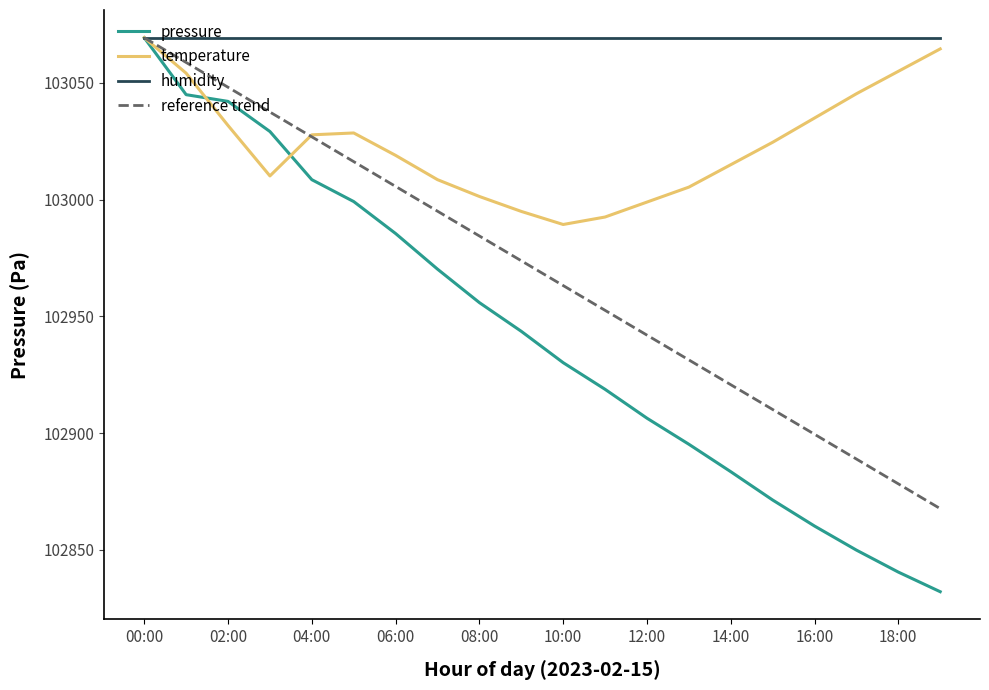

What is the smallest value displayed?

102832.1